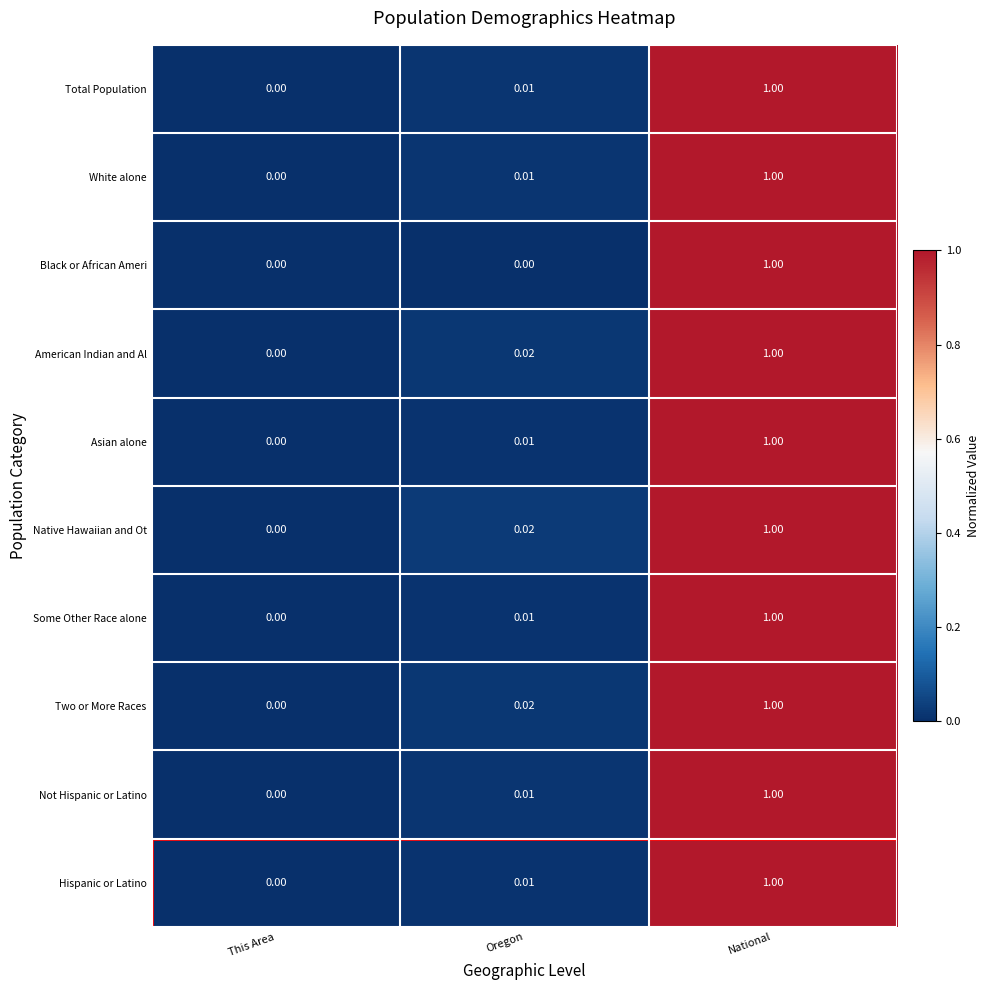

List the labels in order of Not Hispanic or Latino value, largest first.

National, Oregon, This Area